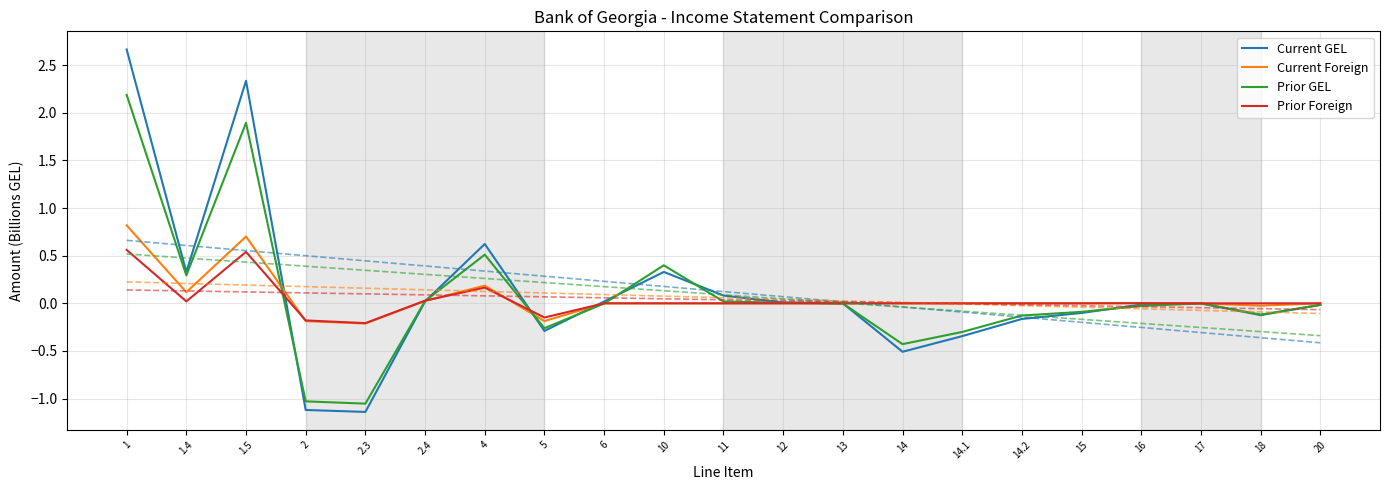

Is this an area chart (filled region under the line)?

No